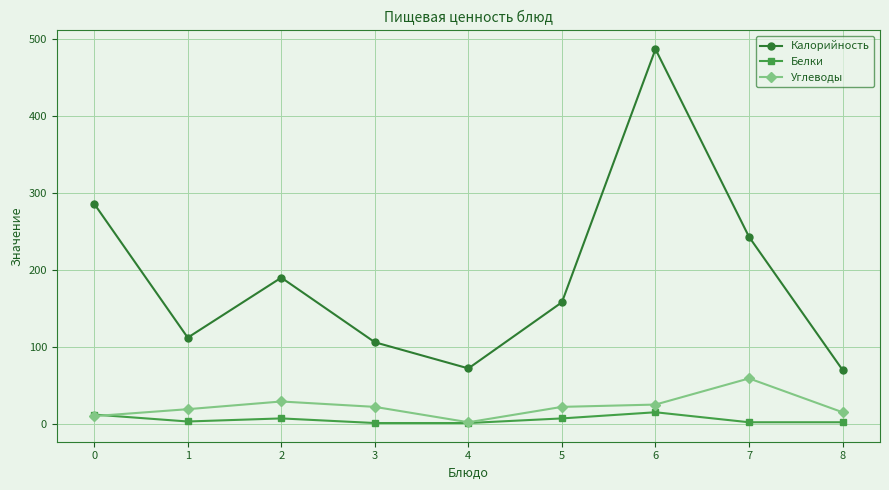

List the series in order of their peak value, highest first.

Калорийность, Углеводы, Белки